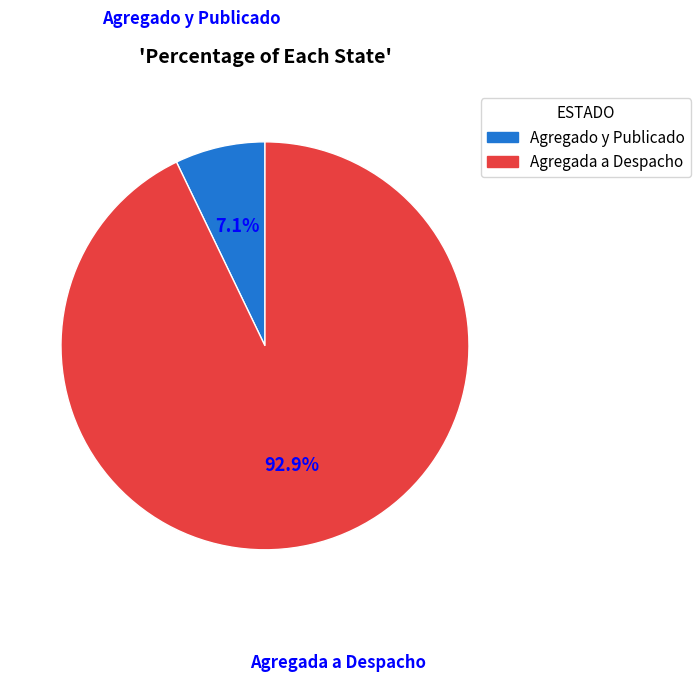

Which slice is the largest?

Agregada a Despacho